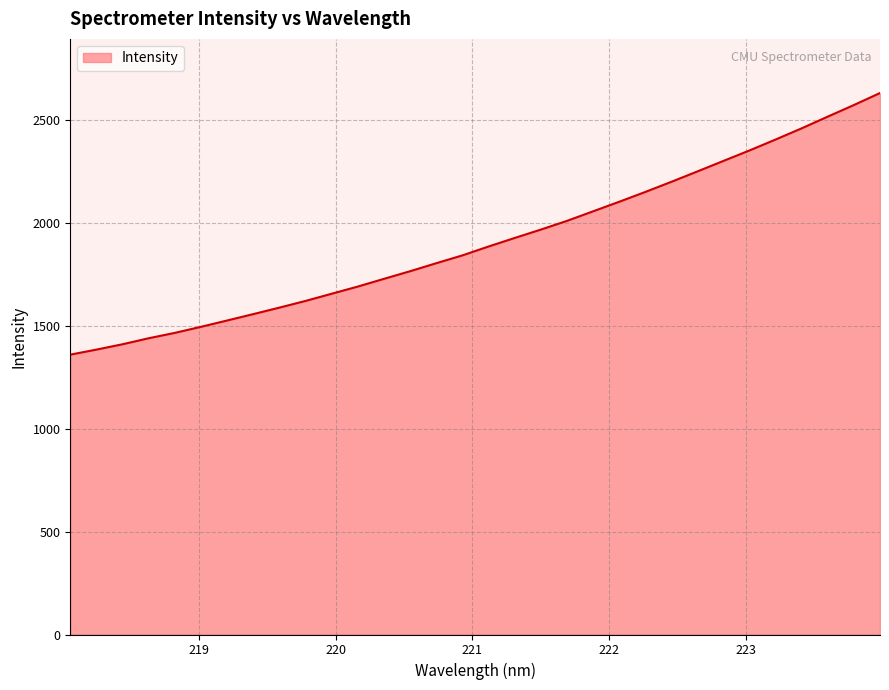

What is the smallest value displayed?

1359.7